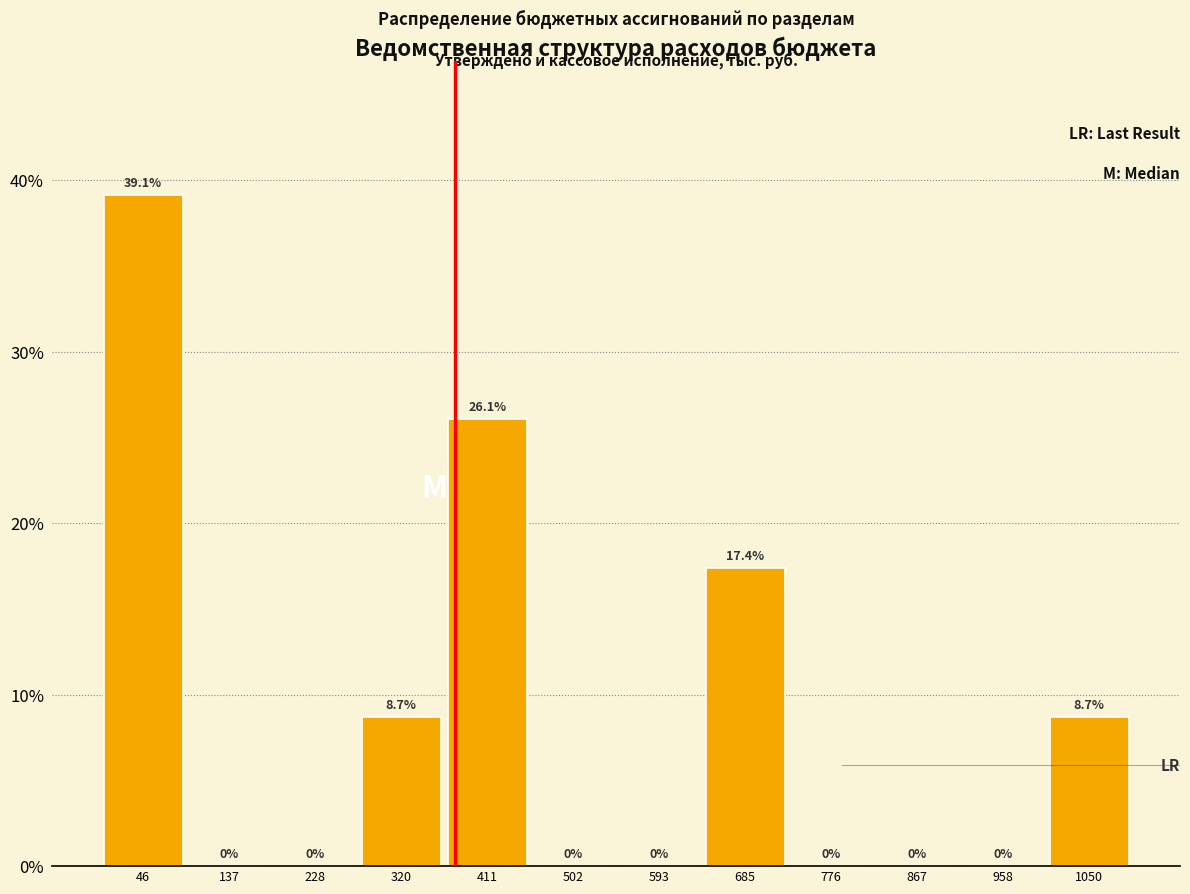

Reading left to right, transcribe this chart: for each bar, give the range it covers on the x-axis and its height. The bar edges are not printed on the chart, so give them approximately, as read against the axis.

0 to 90: 39.1
90 to 180: 0.0
180 to 270: 0.0
270 to 370: 8.7
370 to 460: 26.1
460 to 550: 0.0
550 to 640: 0.0
640 to 730: 17.4
730 to 820: 0.0
820 to 910: 0.0
910 to 1000: 0.0
1000 to 1100: 8.7